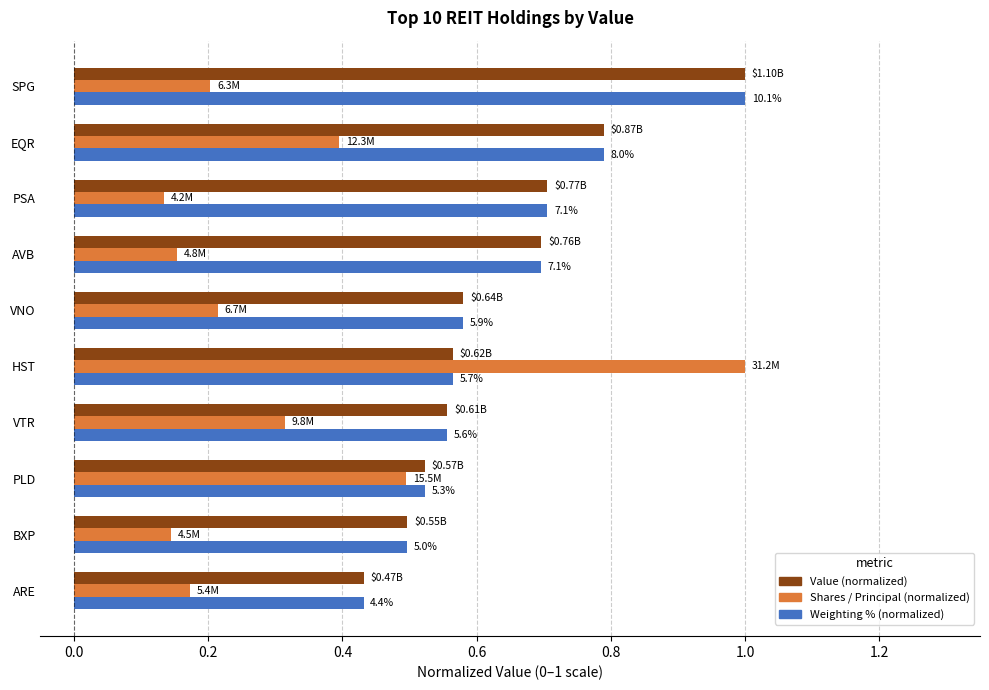

What is the sum of all Value (normalized) values?

6.3